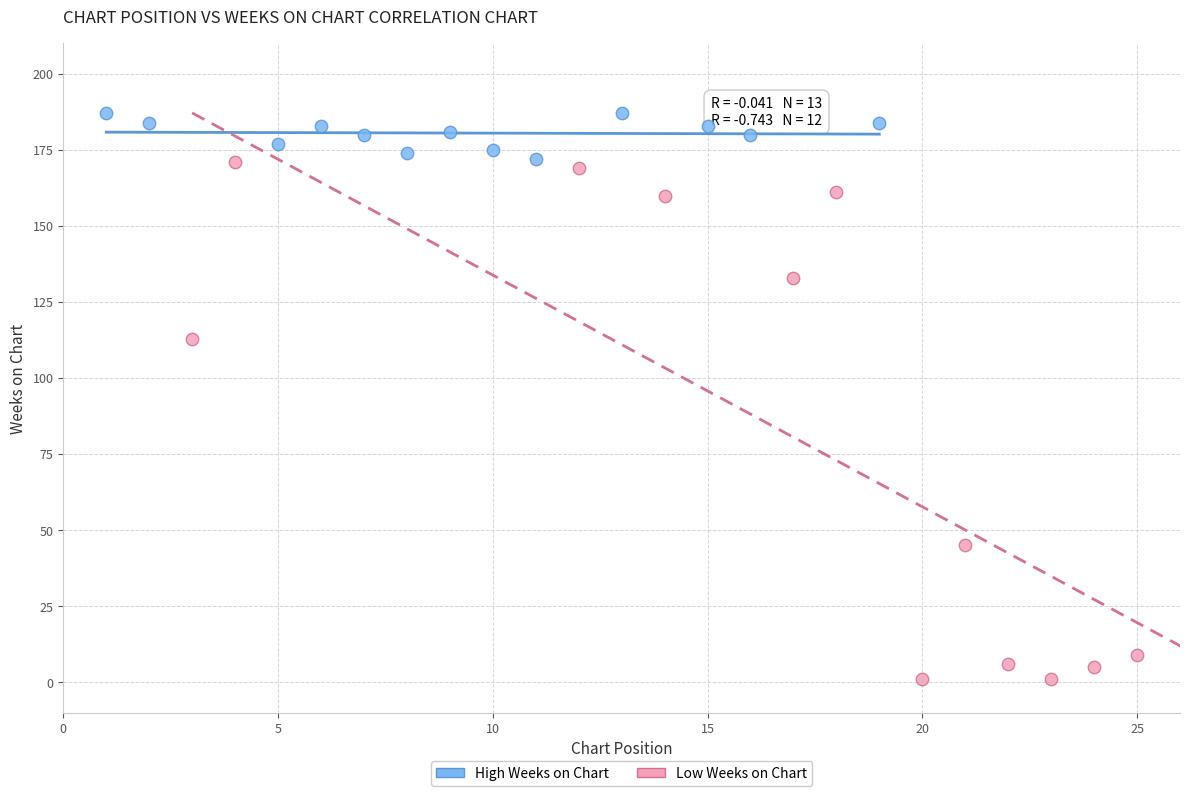

Which series contains the highest Y value?

High Weeks on Chart